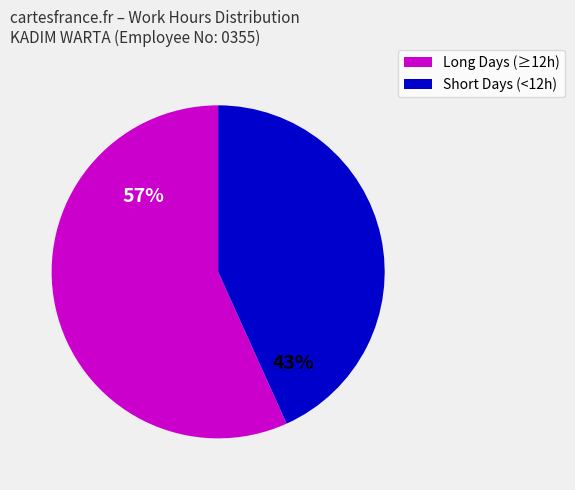

How many segments does this pie chart have?

2